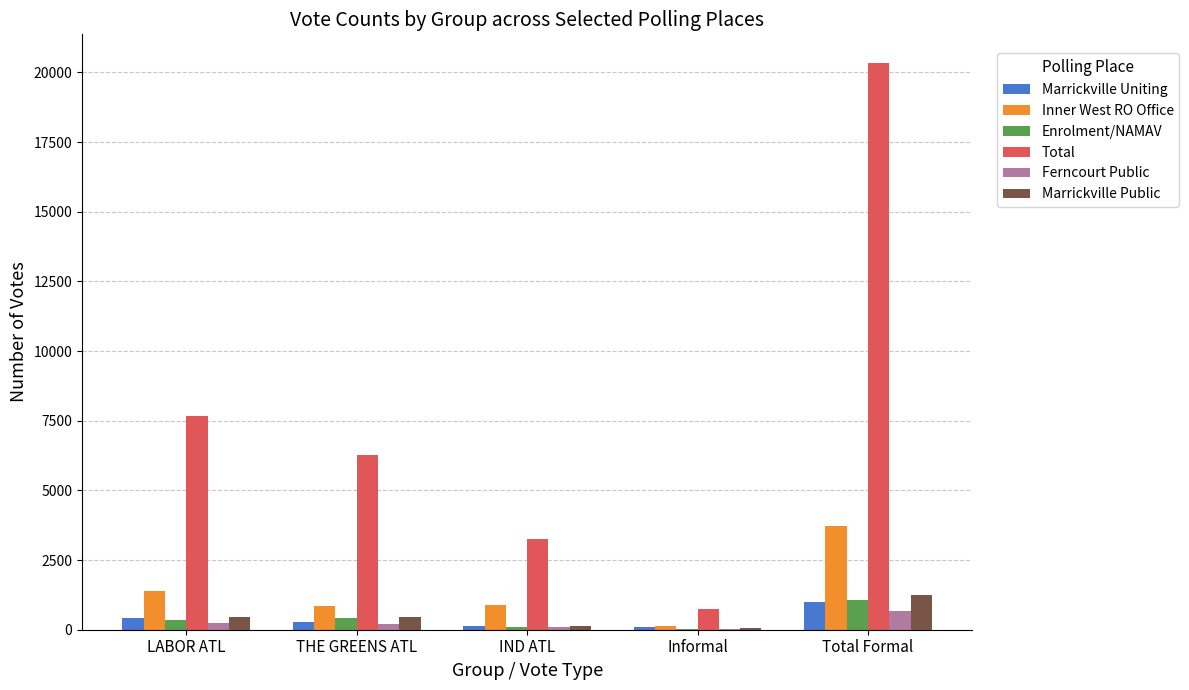

What is the average value of the Total series?

7653